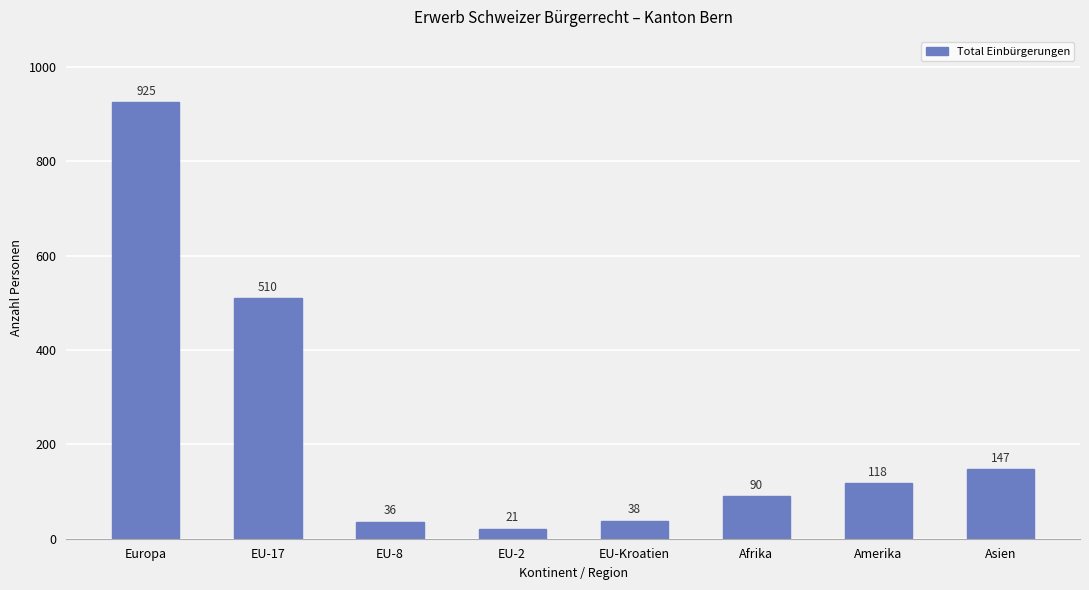

The chart shows a value of 925 at Europa. True or false?

True